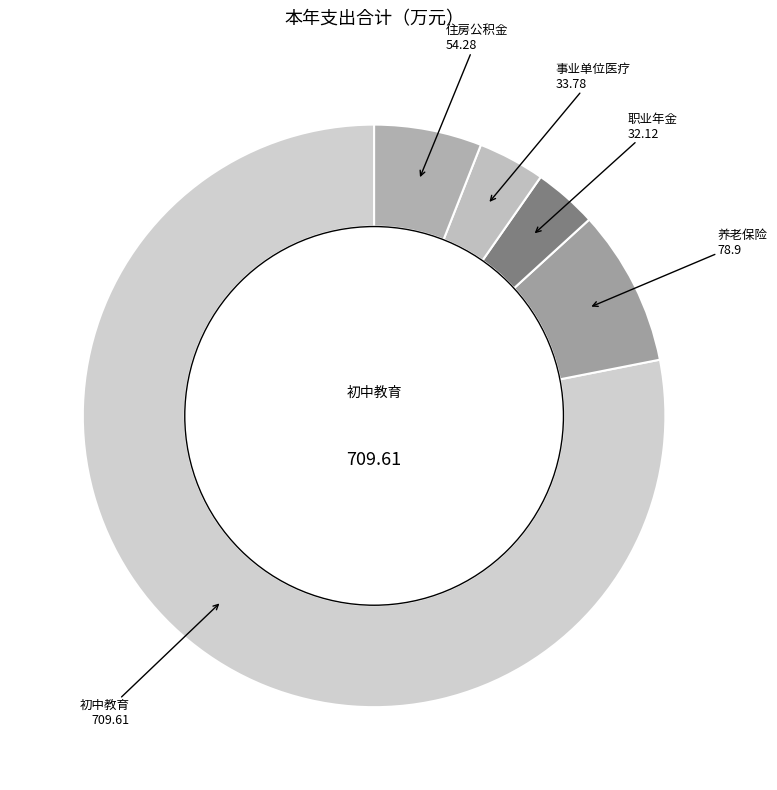

Count the number of slices in the pie.

5